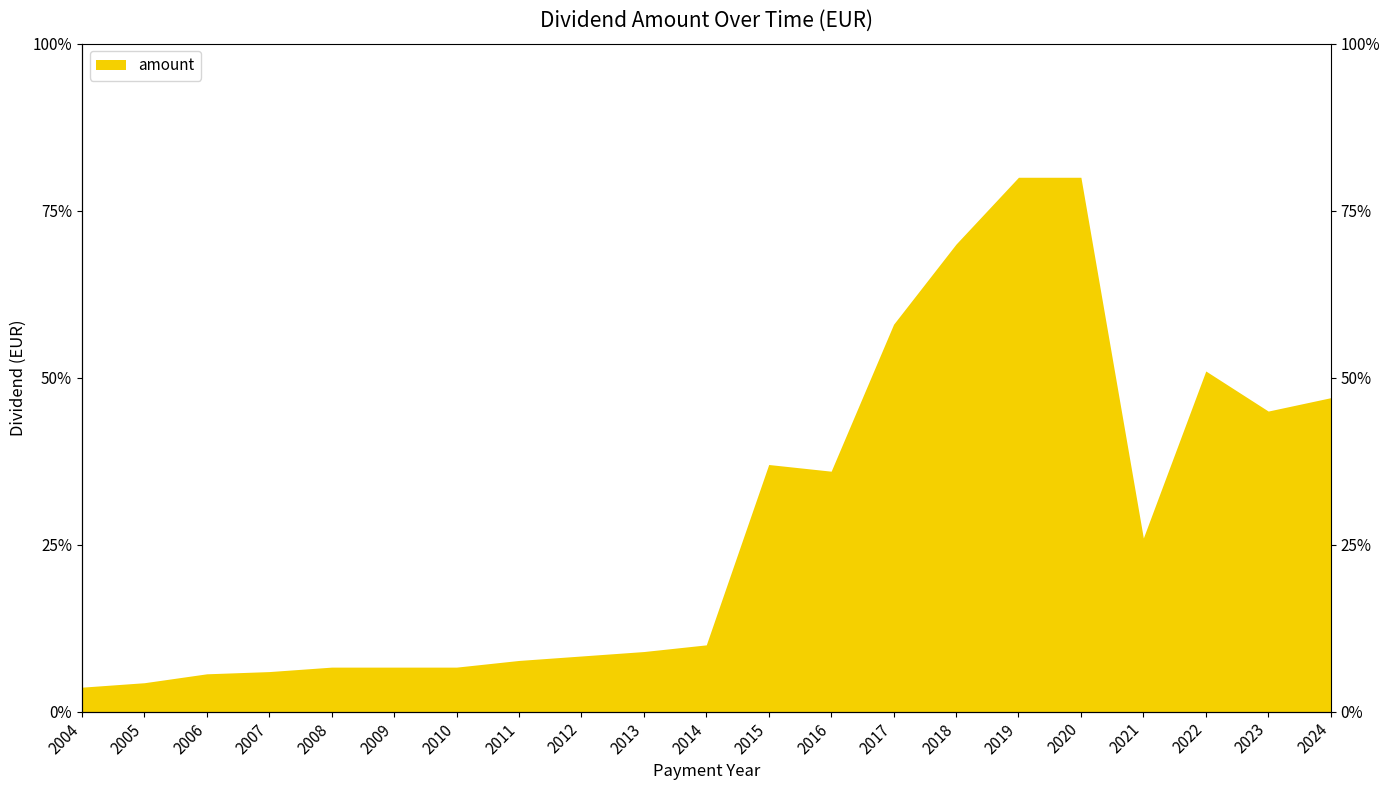

Reading right to left, what are all the values shown in this chart?

2024=0.5	2023=0.5	2022=0.5	2021=0.3	2020=0.8	2019=0.8	2018=0.7	2017=0.6	2016=0.4	2015=0.4	2014=0.1	2013=0.1	2012=0.1	2011=0.1	2010=0.1	2009=0.1	2008=0.1	2007=0.1	2006=0.1	2005=0.0	2004=0.0